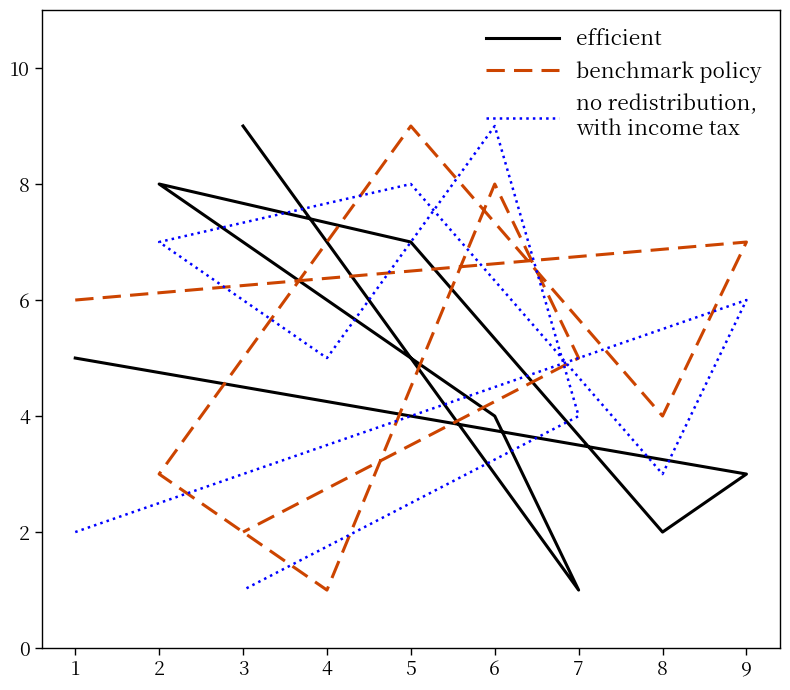

The no redistribution,
with income tax series shows 1 at 3. True or false?

True